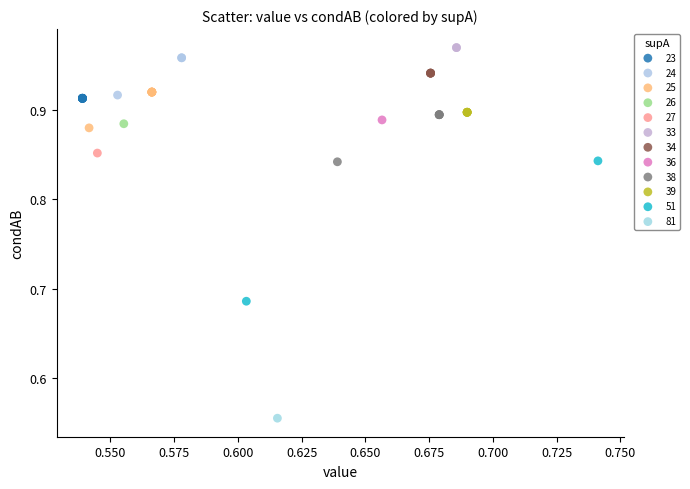

What are all the series names shown in the legend?

23, 24, 25, 26, 27, 33, 34, 36, 38, 39, 51, 81